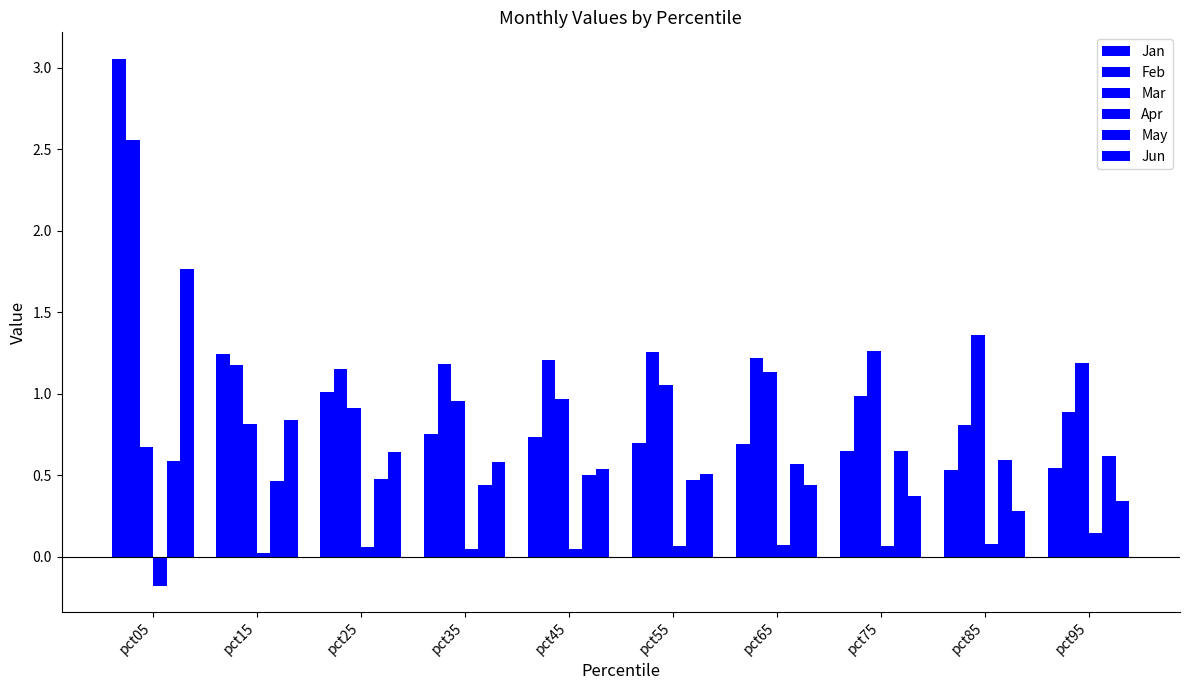

Does the chart contain any negative values?

Yes